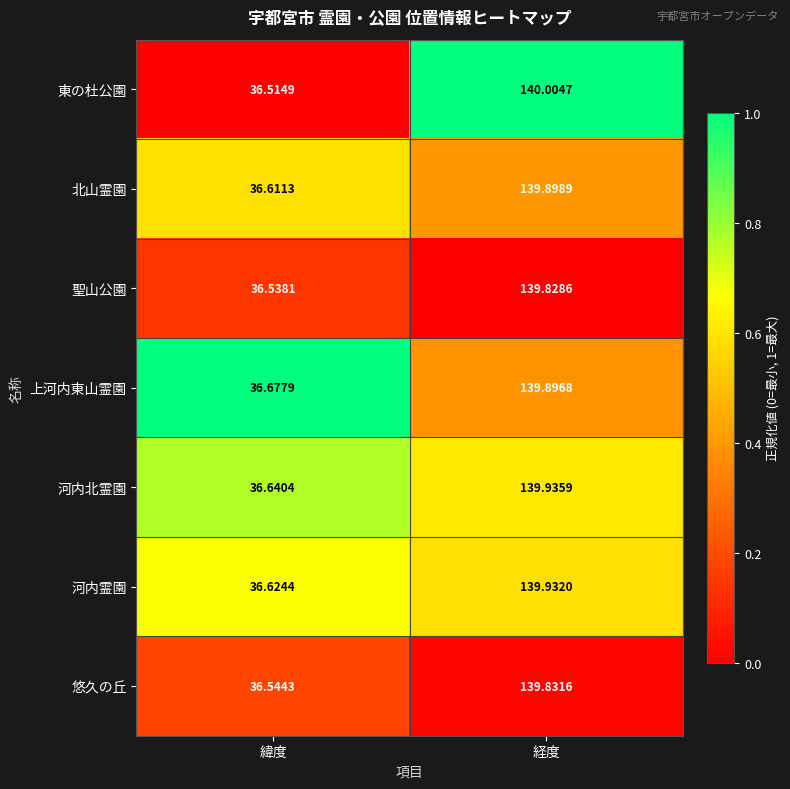

What is the total value across all series at 経度?

979.3